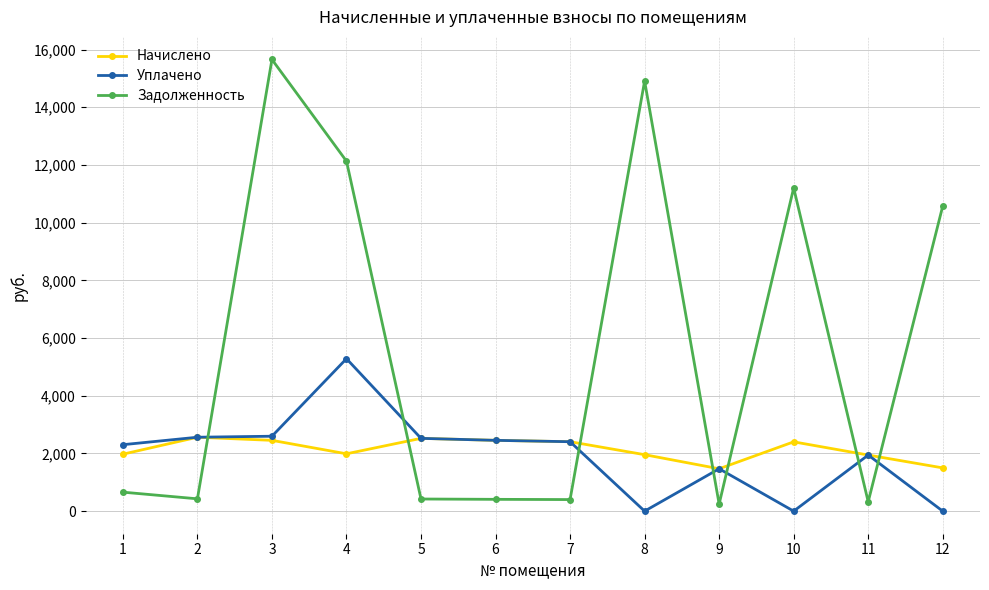

Where do Уплачено and Задолженность first cross each other?

2 and 3